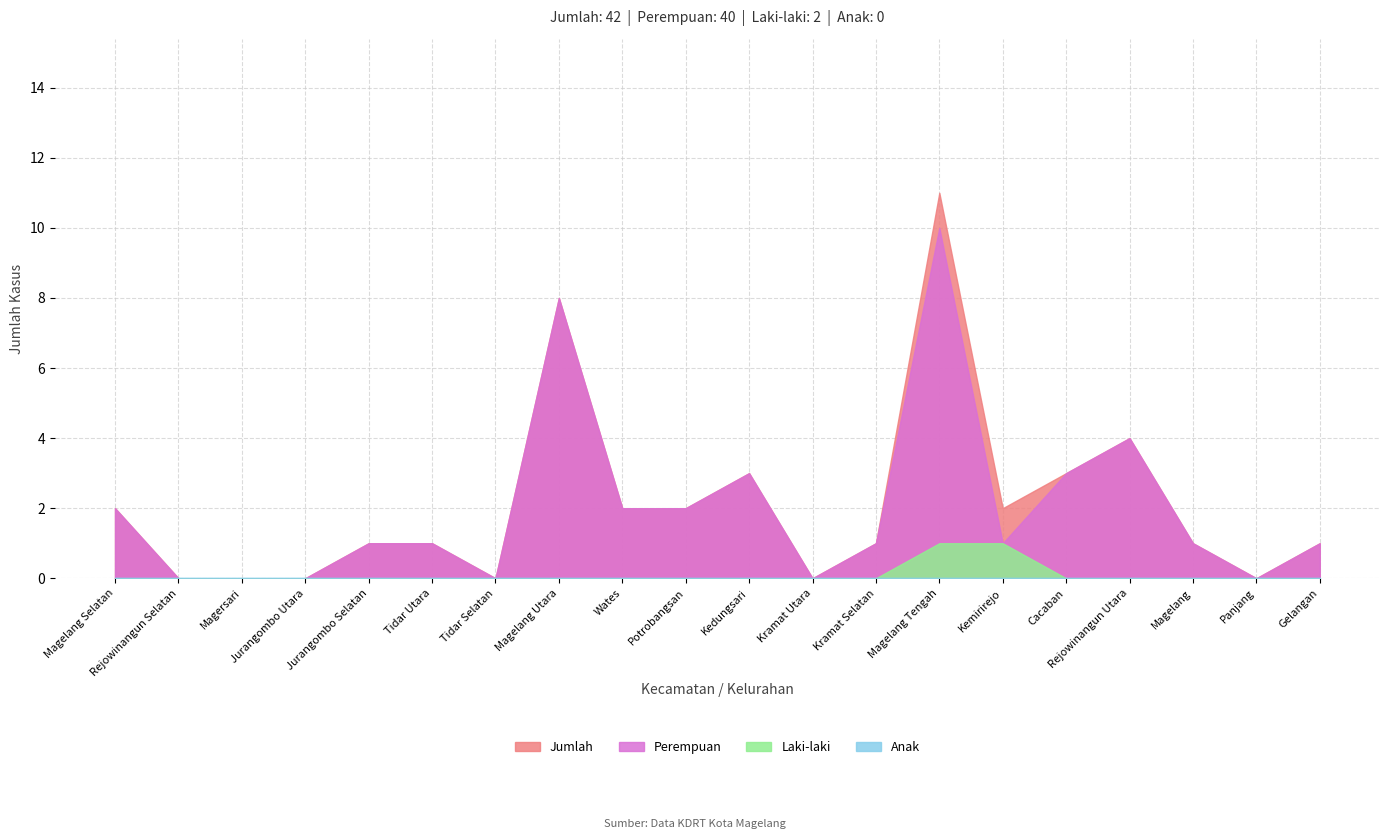

True or false: Laki-laki and Jumlah cross at least once.

False